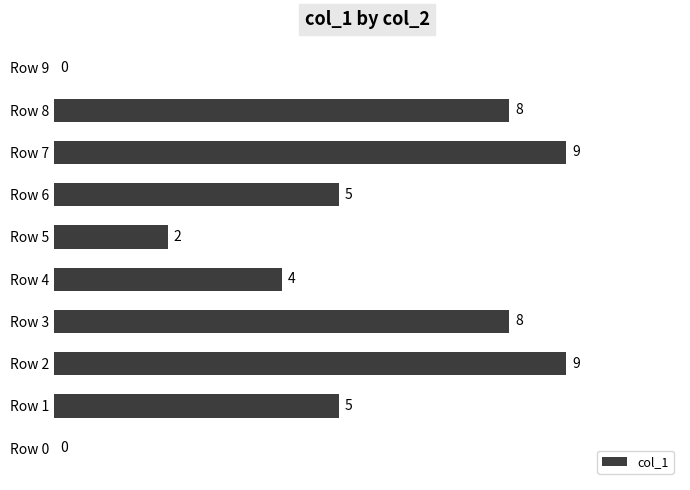

The value at Row 3 is 13. True or false?

False